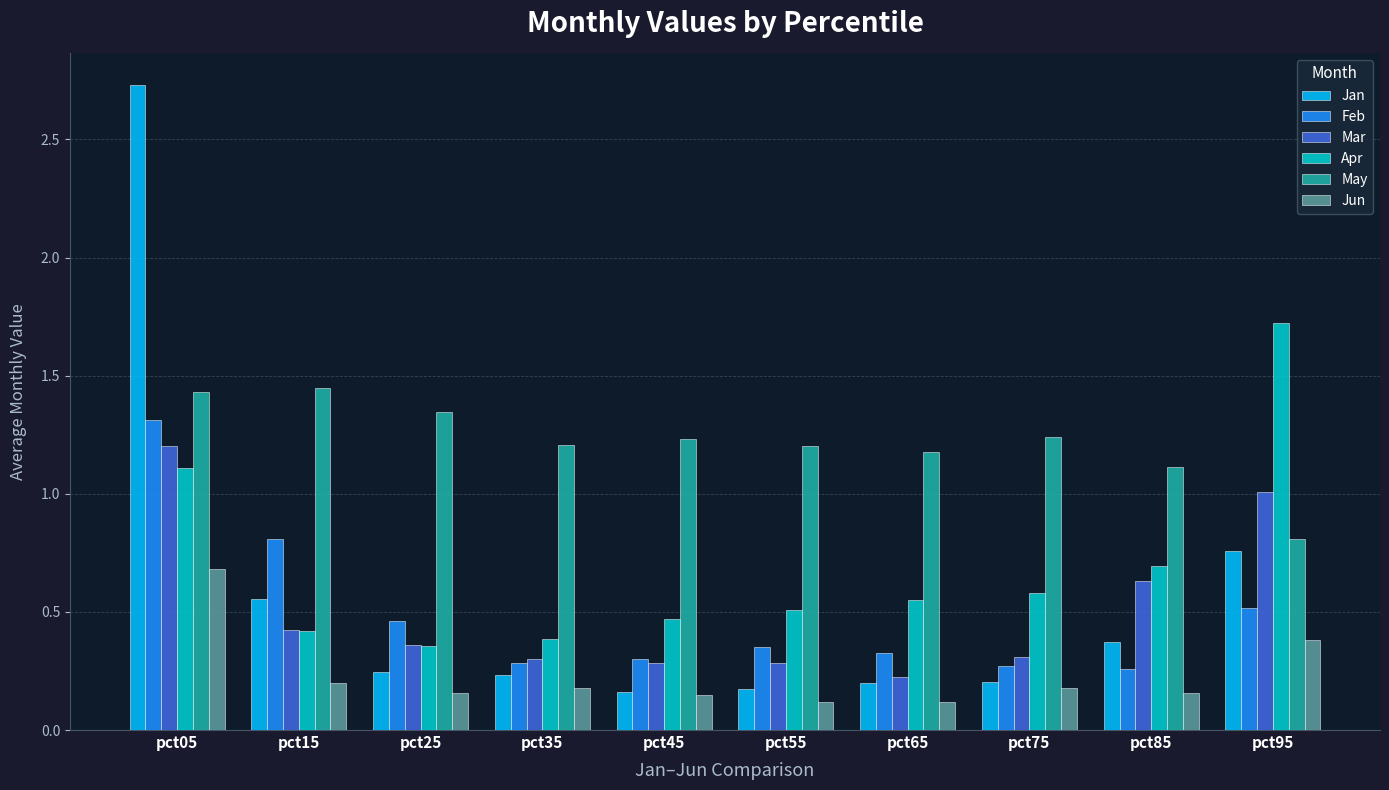

What is the total value across all series at pct85?

3.2